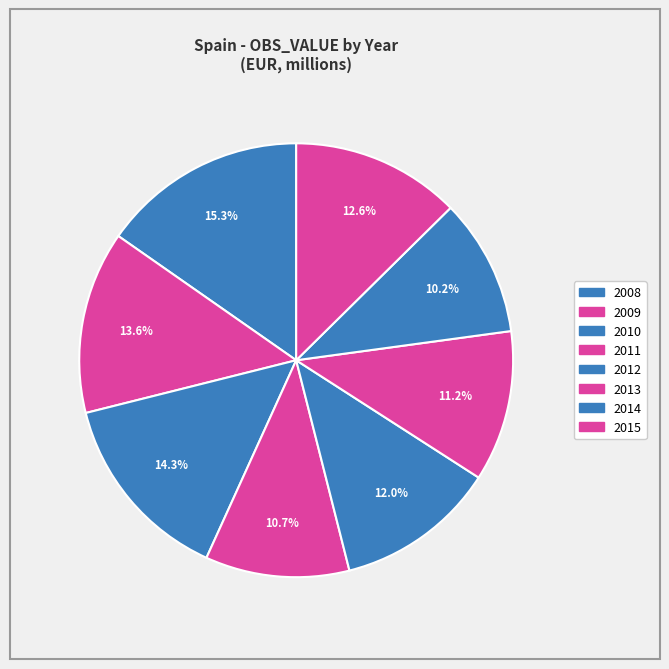

Combined, do 2008 and 2014 account for over 50%?

No